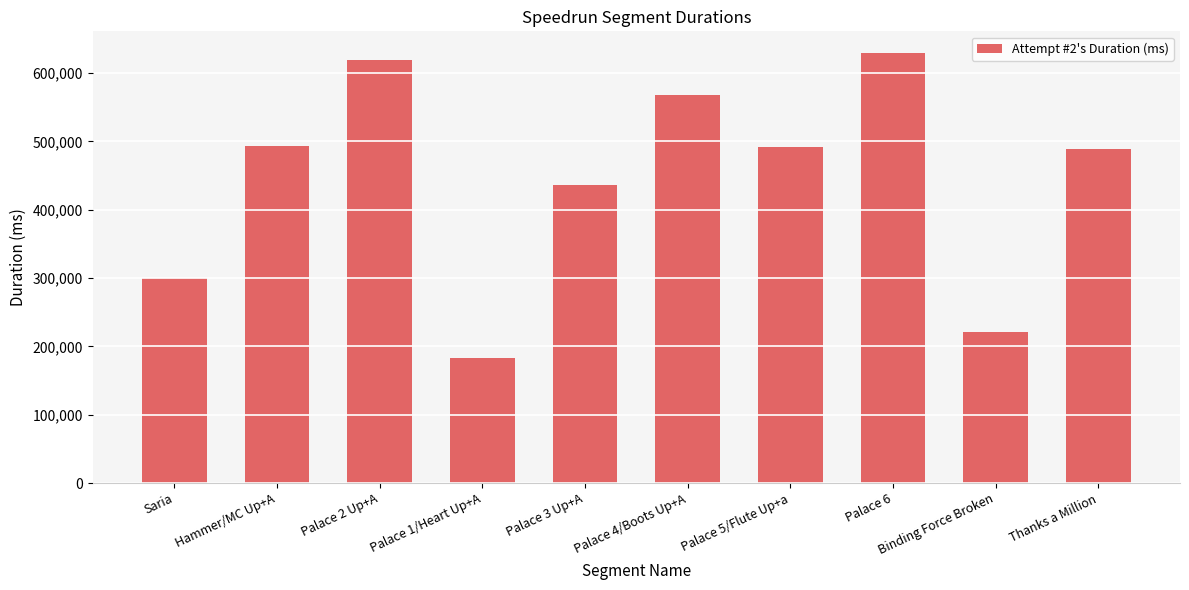

What is the greatest value displayed?

629570